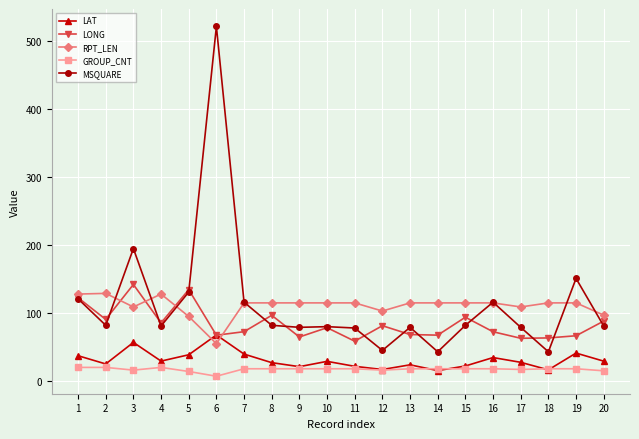

Is the value of GROUP_CNT at 19 greater than the value of LAT at 4?

No